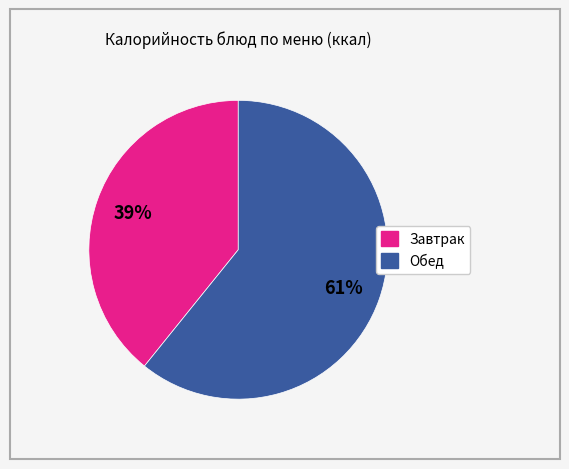

Is there any slice that represents more than half of the pie?

Yes